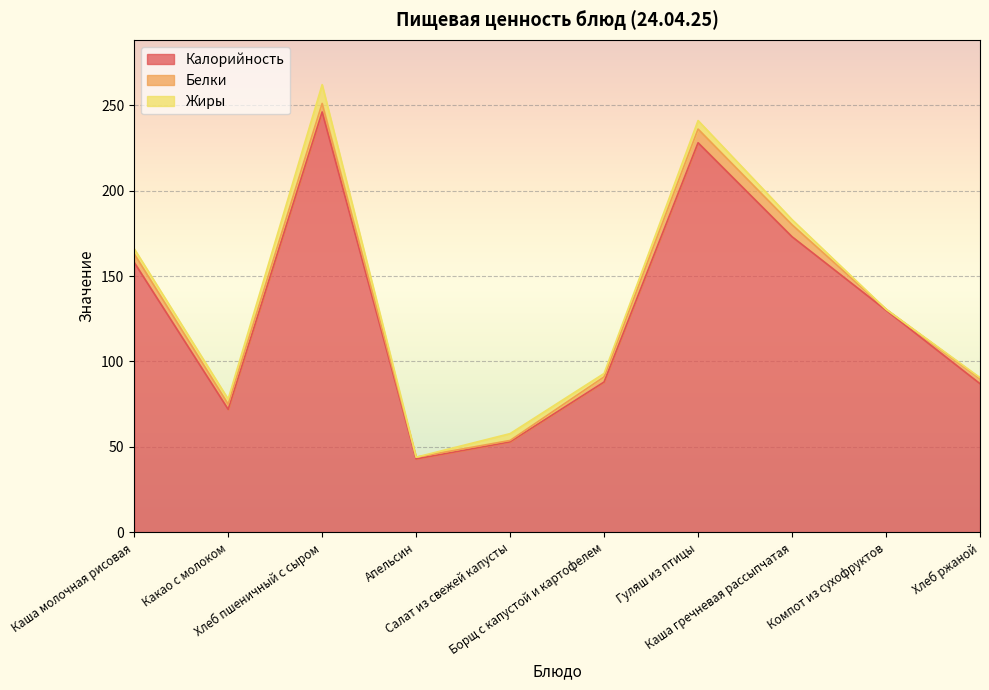

At which label does Жиры reach its peak?

Хлеб пшеничный с сыром